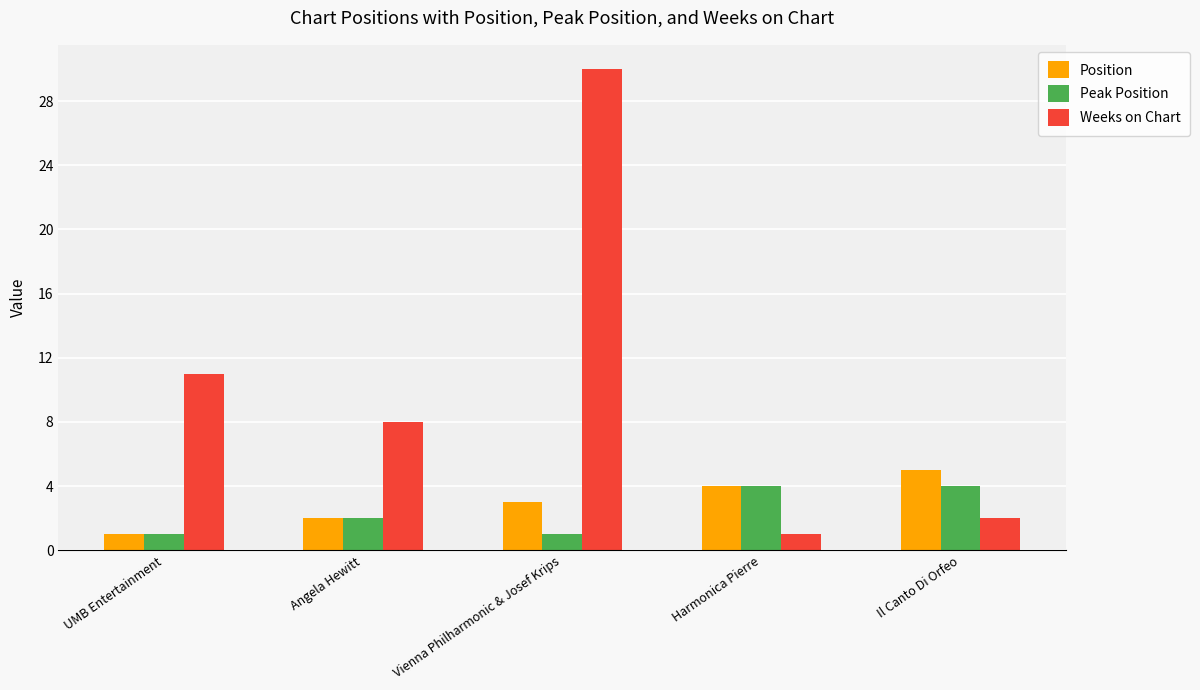

What is the average value of the Weeks on Chart series?

10